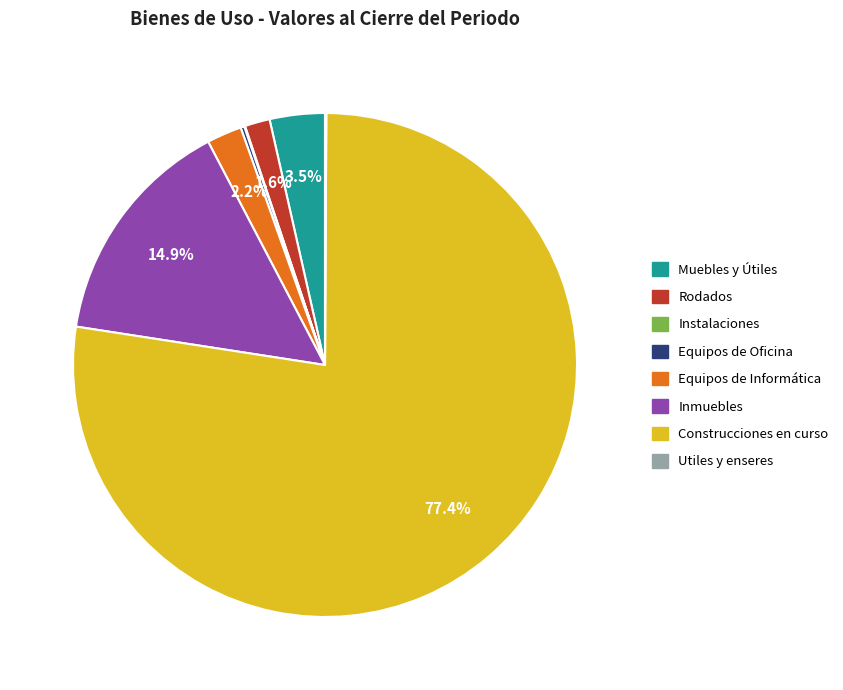

How much of the chart is everything except Construcciones en curso?

22.6%